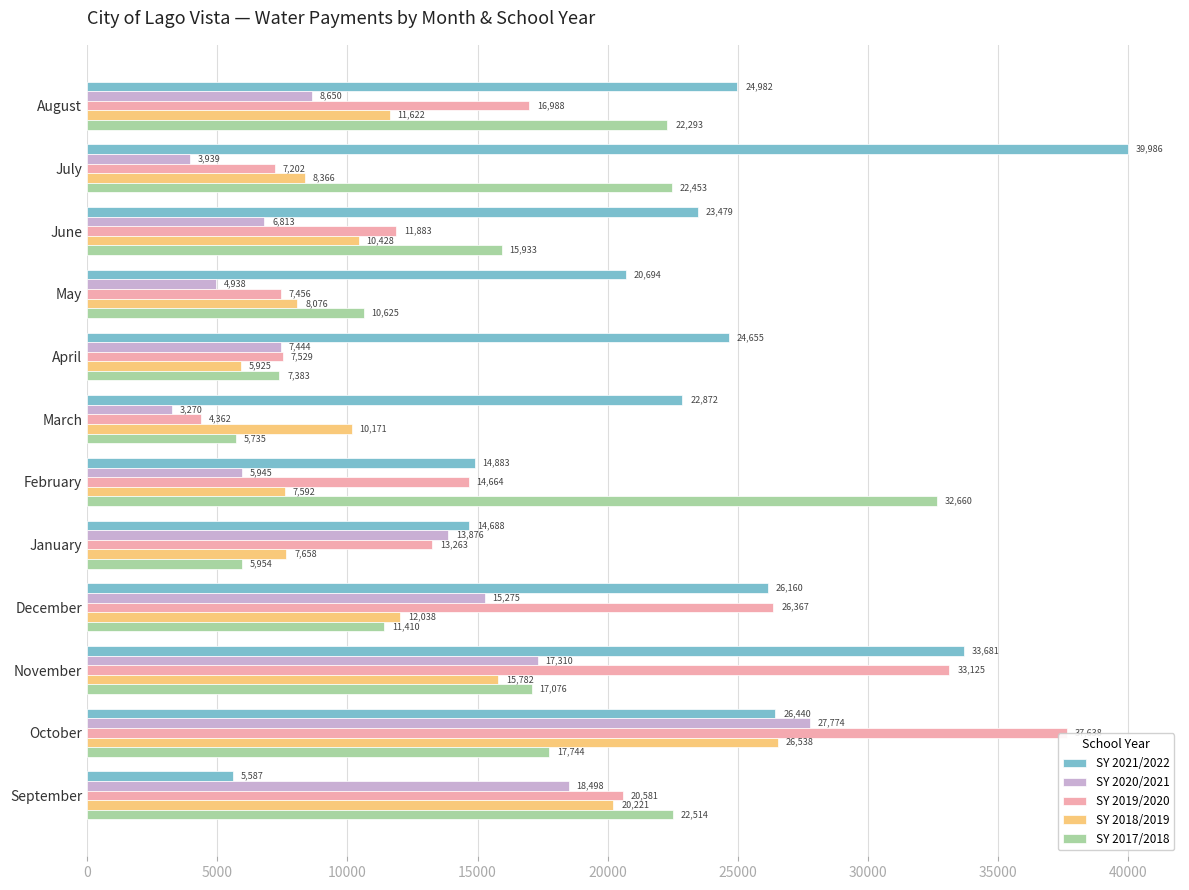

Is it true that SY 2017/2018 equals 36854.8 at July?

False